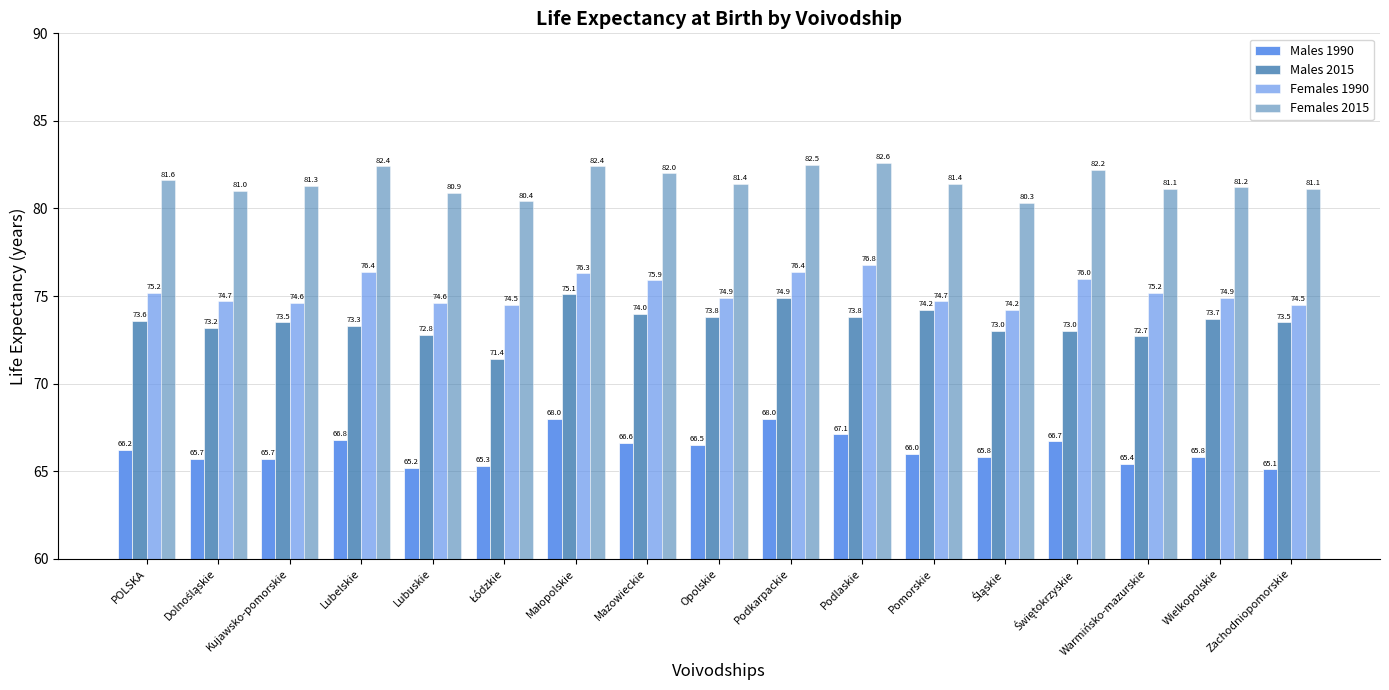

What is the difference between the maximum and minimum values in the Males 2015 series?

3.7